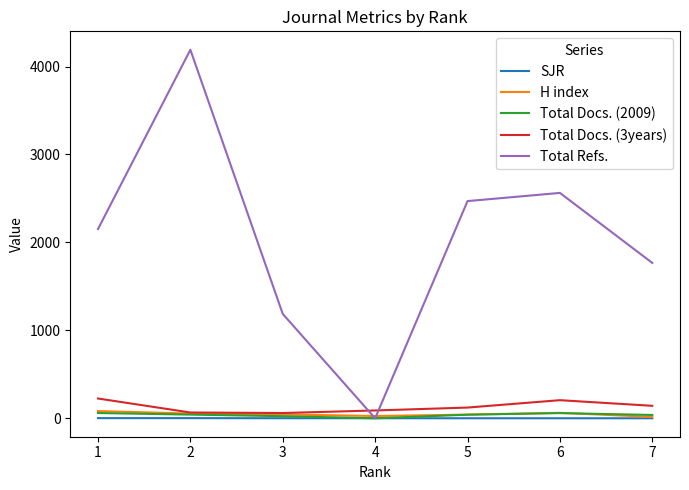

List the labels in order of Total Refs. value, largest first.

2, 6, 5, 1, 7, 3, 4